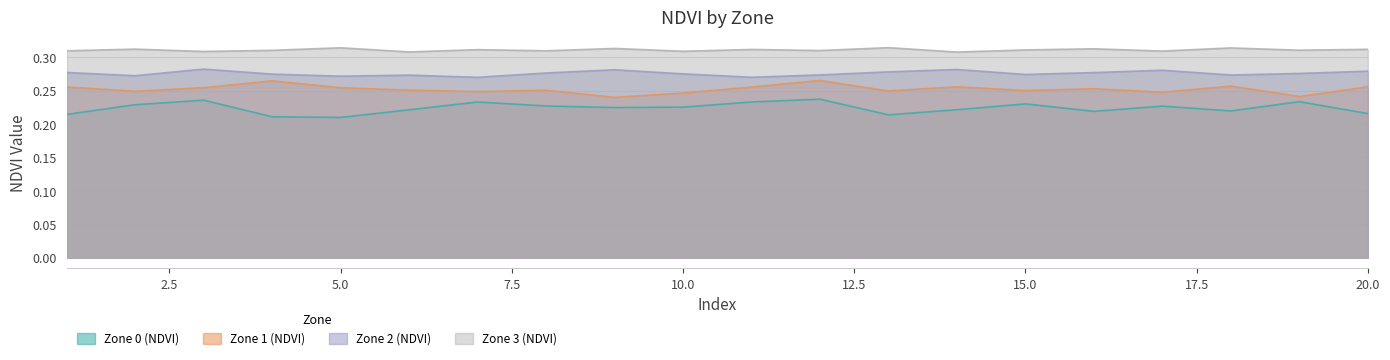

The value of Zone 0 (NDVI) at 2 is 0.1. True or false?

False